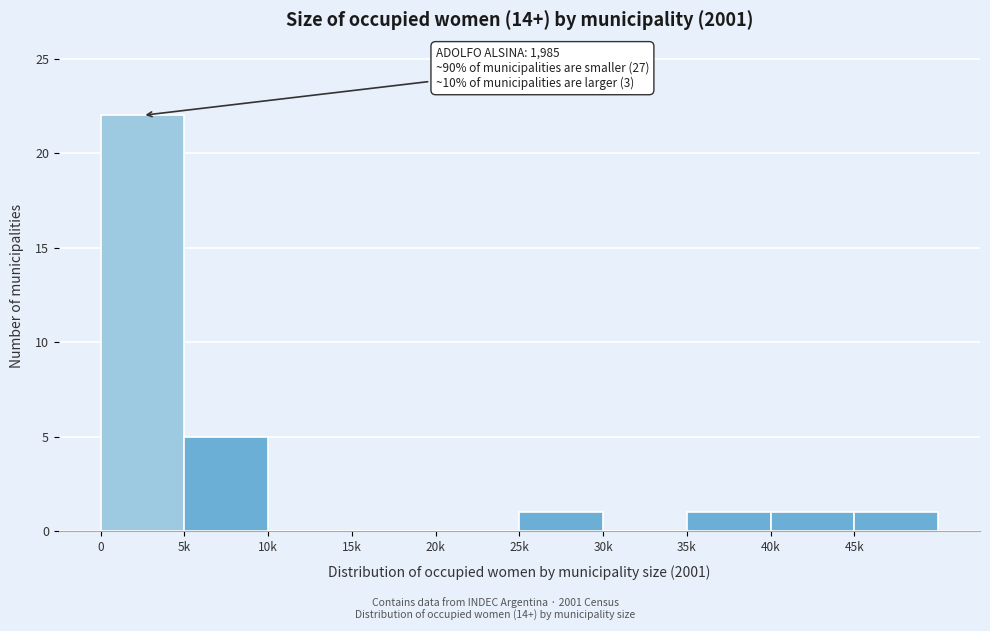

Reading left to right, extract all data points from this chart.

0=22	5k=5	10k=0	15k=0	20k=0	25k=1	30k=0	35k=1	40k=1	45k=1